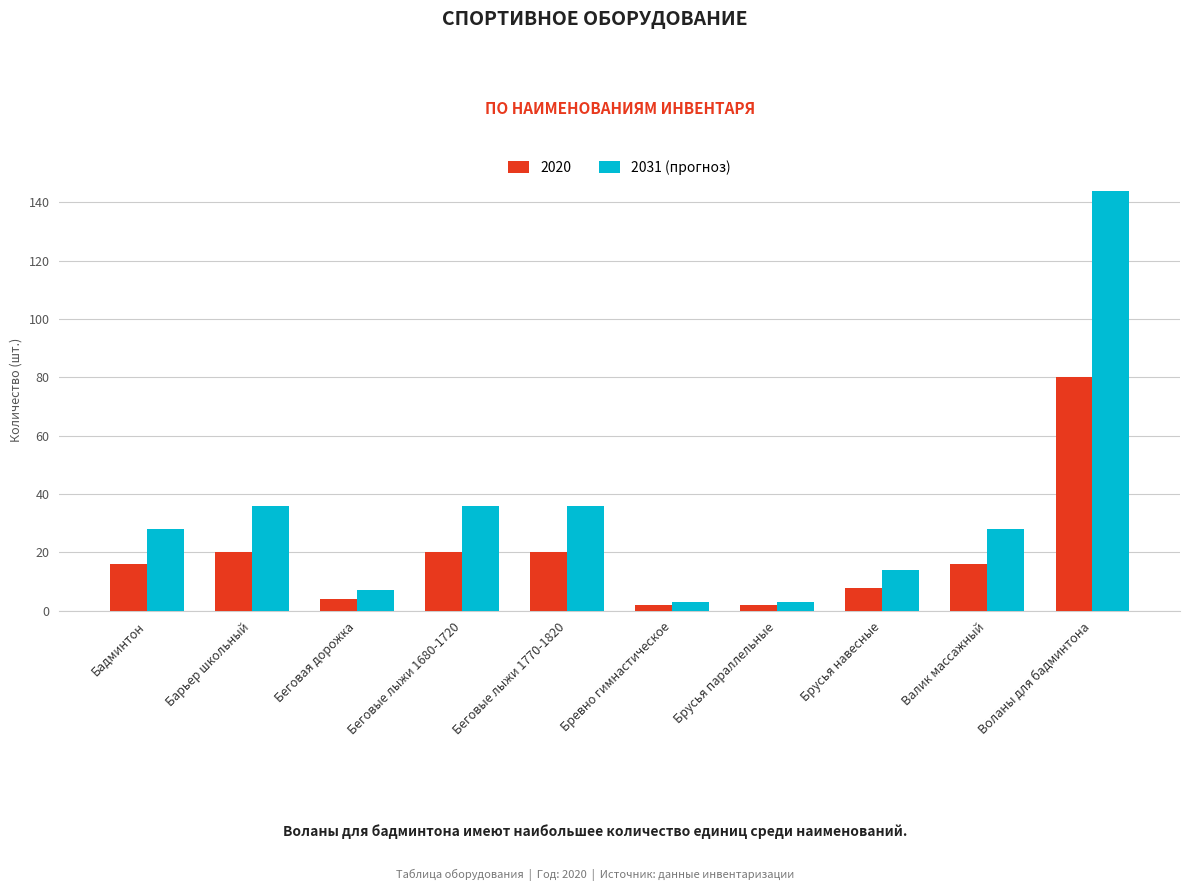

What is the label of the 2nd bar from the right?

Валик массажный